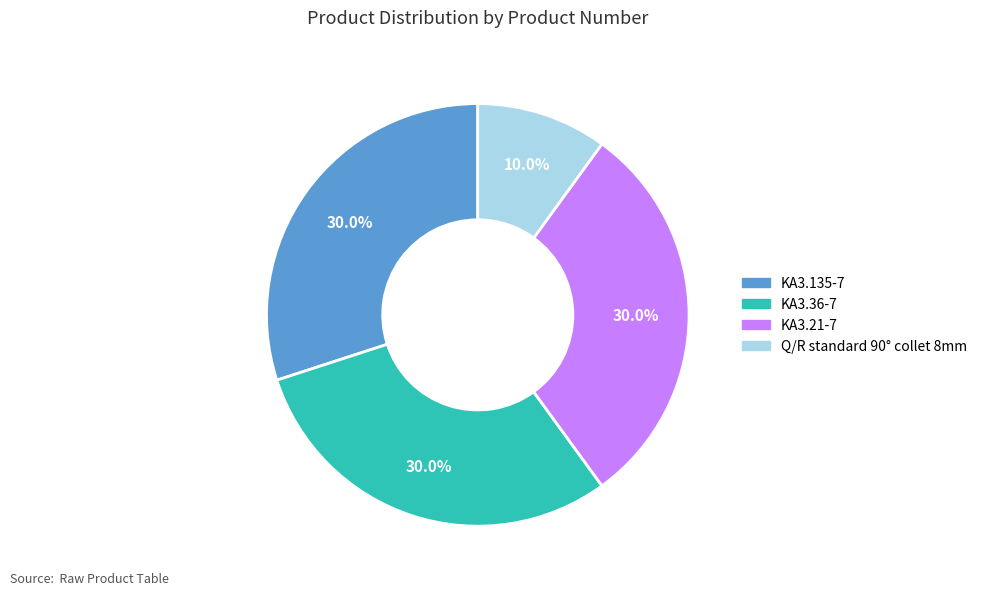

True or false: KA3.21-7 accounts for 22% of the total.

False